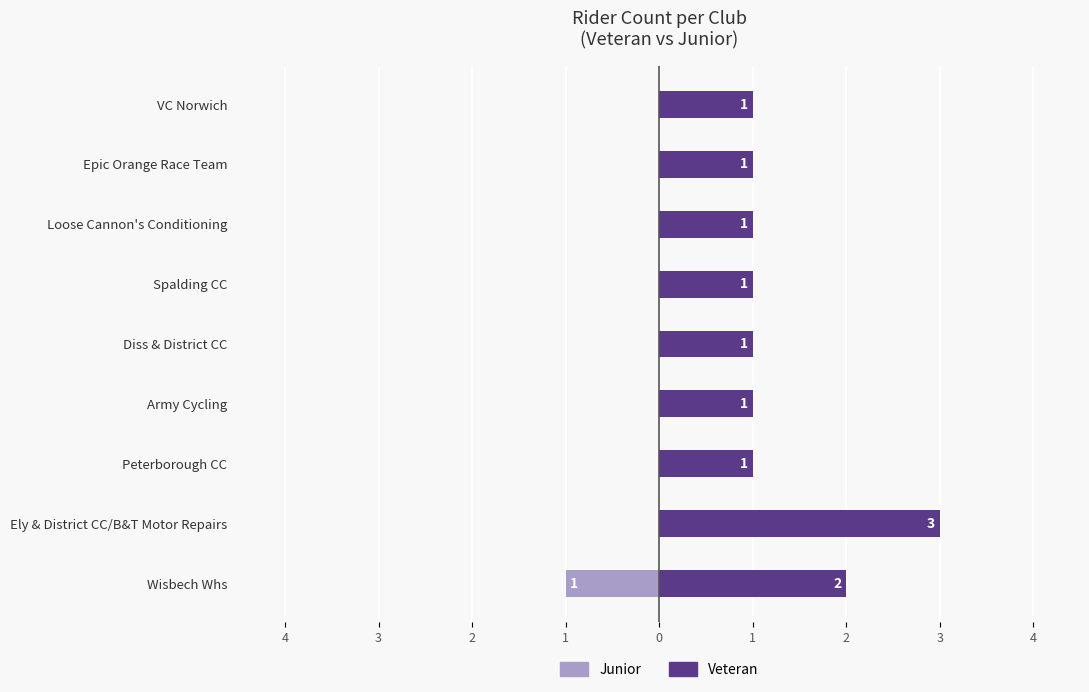

What is the difference between the highest and lowest values at Diss & District CC?

1